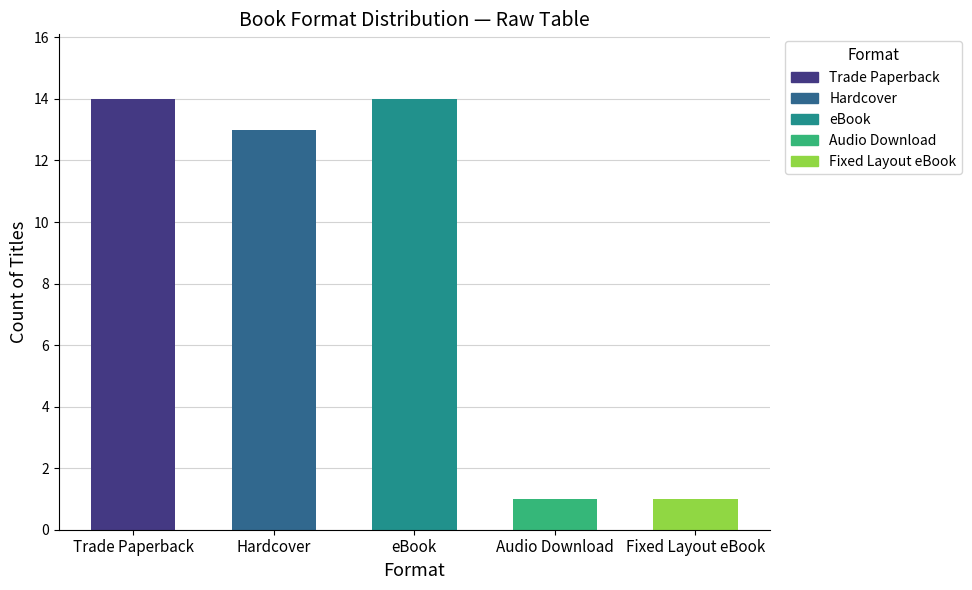

What is the difference between the maximum and minimum values?

13